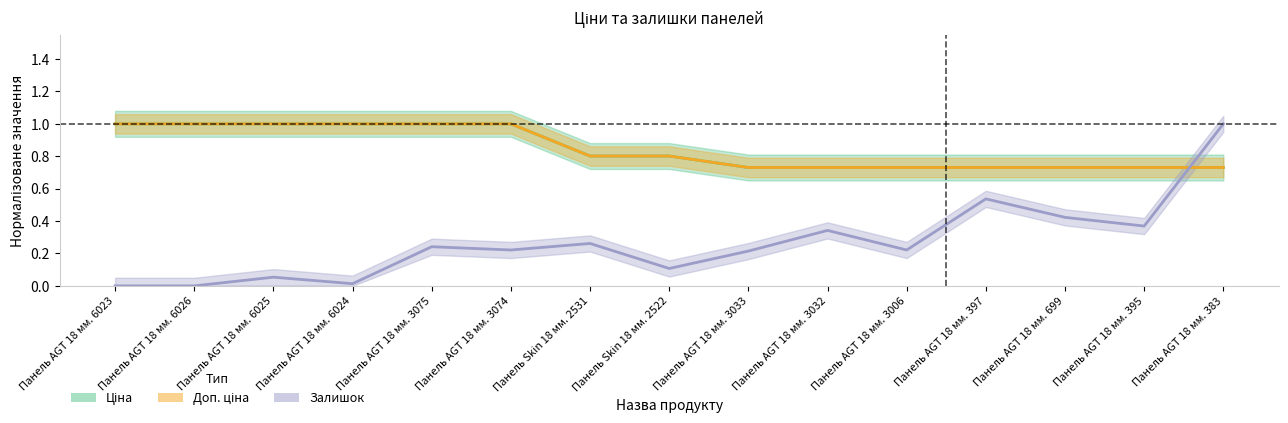

Reading left to right, transcribe all the data shown in this chart.

Ціна: Панель AGT 18 мм. 6023=1.0	Панель AGT 18 мм. 6026=1.0	Панель AGT 18 мм. 6025=1.0	Панель AGT 18 мм. 6024=1.0	Панель AGT 18 мм. 3075=1.0	Панель AGT 18 мм. 3074=1.0	Панель Skin 18 мм. 2531=0.8	Панель Skin 18 мм. 2522=0.8	Панель AGT 18 мм. 3033=0.7	Панель AGT 18 мм. 3032=0.7	Панель AGT 18 мм. 3006=0.7	Панель AGT 18 мм. 397=0.7	Панель AGT 18 мм. 699=0.7	Панель AGT 18 мм. 395=0.7	Панель AGT 18 мм. 383=0.7
Доп. ціна: Панель AGT 18 мм. 6023=1.0	Панель AGT 18 мм. 6026=1.0	Панель AGT 18 мм. 6025=1.0	Панель AGT 18 мм. 6024=1.0	Панель AGT 18 мм. 3075=1.0	Панель AGT 18 мм. 3074=1.0	Панель Skin 18 мм. 2531=0.8	Панель Skin 18 мм. 2522=0.8	Панель AGT 18 мм. 3033=0.7	Панель AGT 18 мм. 3032=0.7	Панель AGT 18 мм. 3006=0.7	Панель AGT 18 мм. 397=0.7	Панель AGT 18 мм. 699=0.7	Панель AGT 18 мм. 395=0.7	Панель AGT 18 мм. 383=0.7
Залишок: Панель AGT 18 мм. 6023=0.0	Панель AGT 18 мм. 6026=0.0	Панель AGT 18 мм. 6025=0.1	Панель AGT 18 мм. 6024=0.0	Панель AGT 18 мм. 3075=0.2	Панель AGT 18 мм. 3074=0.2	Панель Skin 18 мм. 2531=0.3	Панель Skin 18 мм. 2522=0.1	Панель AGT 18 мм. 3033=0.2	Панель AGT 18 мм. 3032=0.3	Панель AGT 18 мм. 3006=0.2	Панель AGT 18 мм. 397=0.5	Панель AGT 18 мм. 699=0.4	Панель AGT 18 мм. 395=0.4	Панель AGT 18 мм. 383=1.0